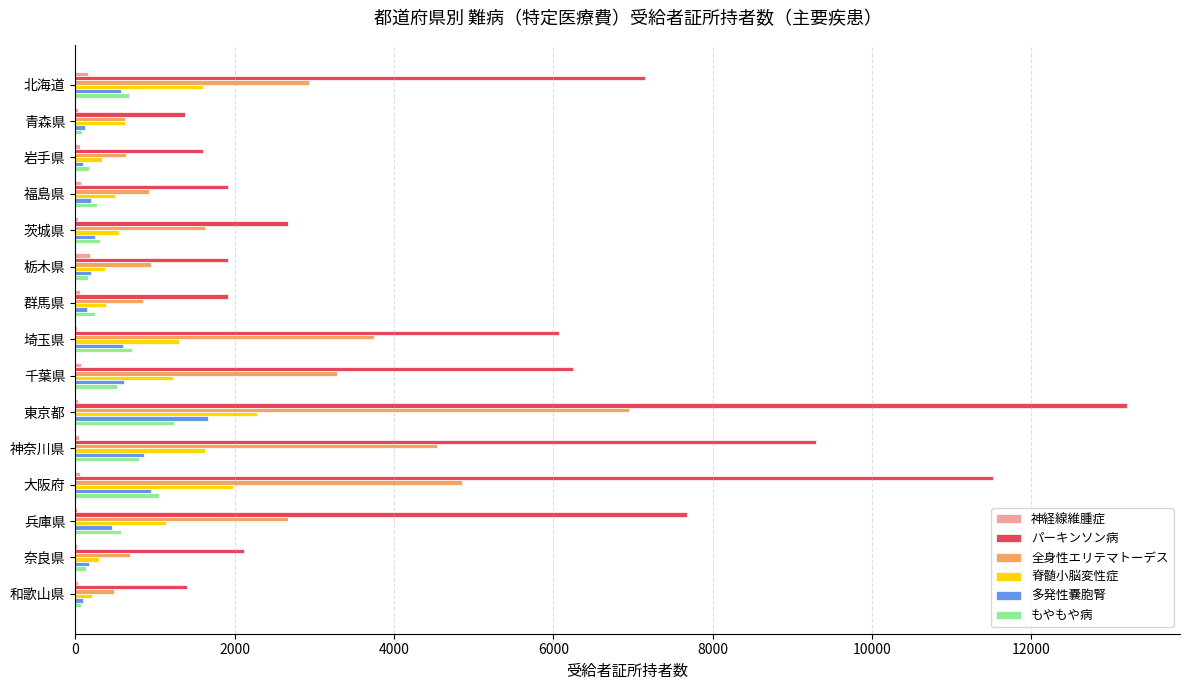

Which label corresponds to the largest value in the chart?

東京都